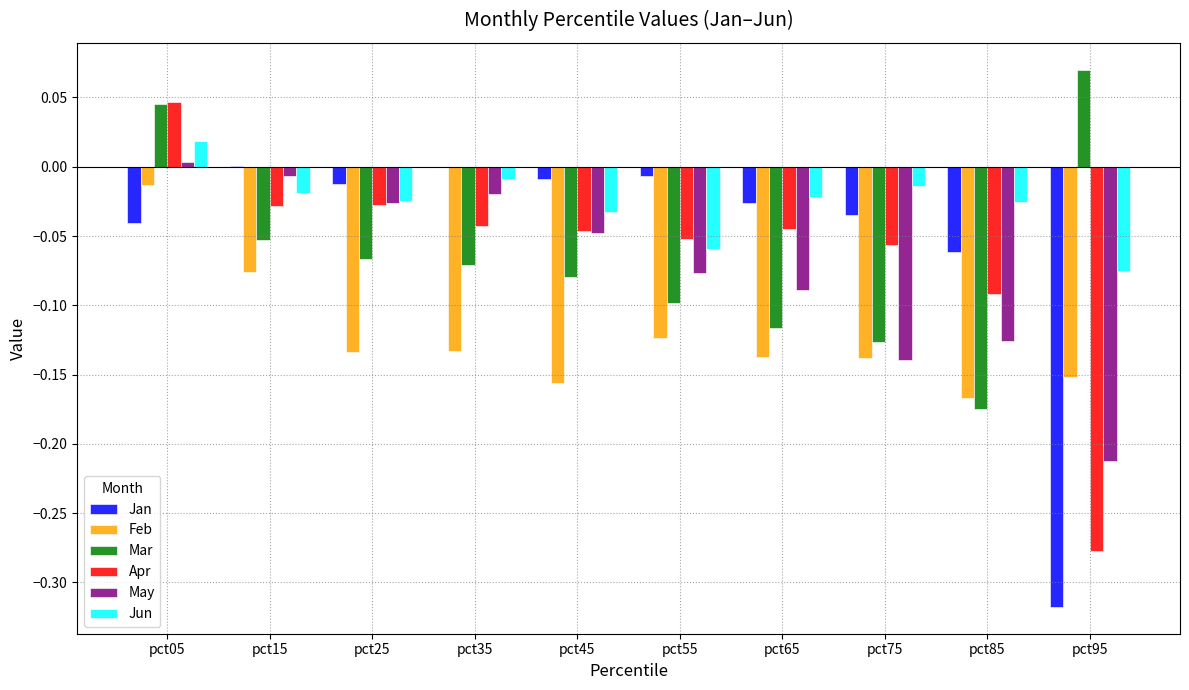

Is the value of Mar at pct05 greater than the value of Jun at pct45?

Yes